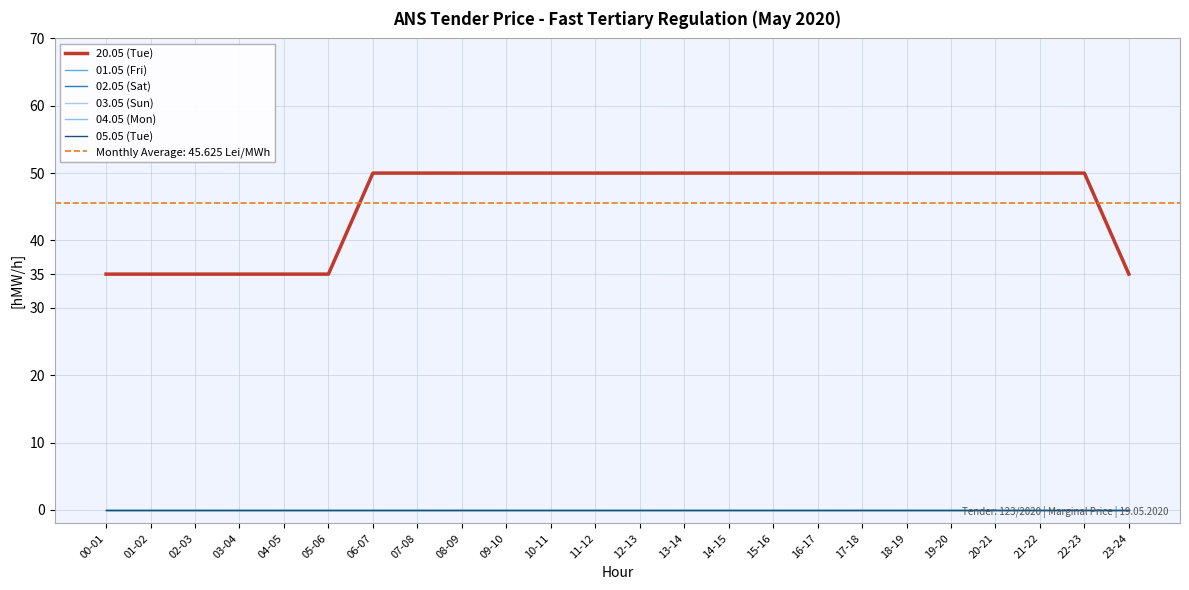

Is this an area chart (filled region under the line)?

No